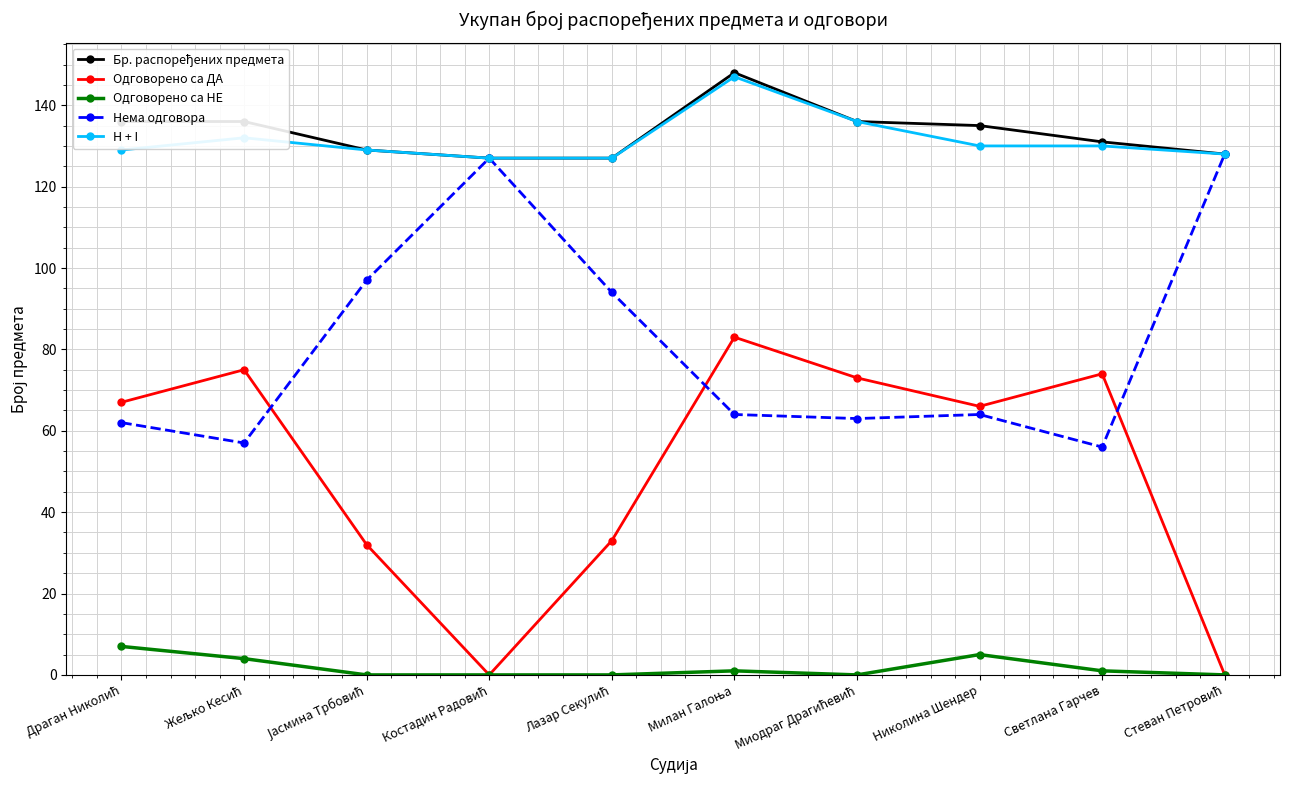

True or false: H + I has a value of 130 at Светлана Гарчев.

True